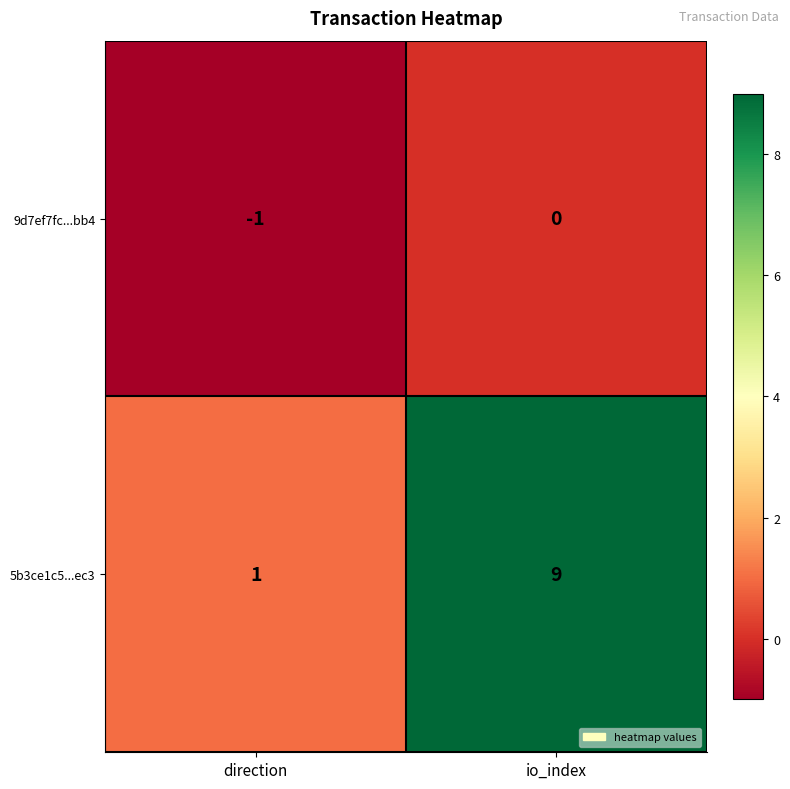

What is the sum of the 5b3ce1c5...ec3 values at direction and io_index?

10